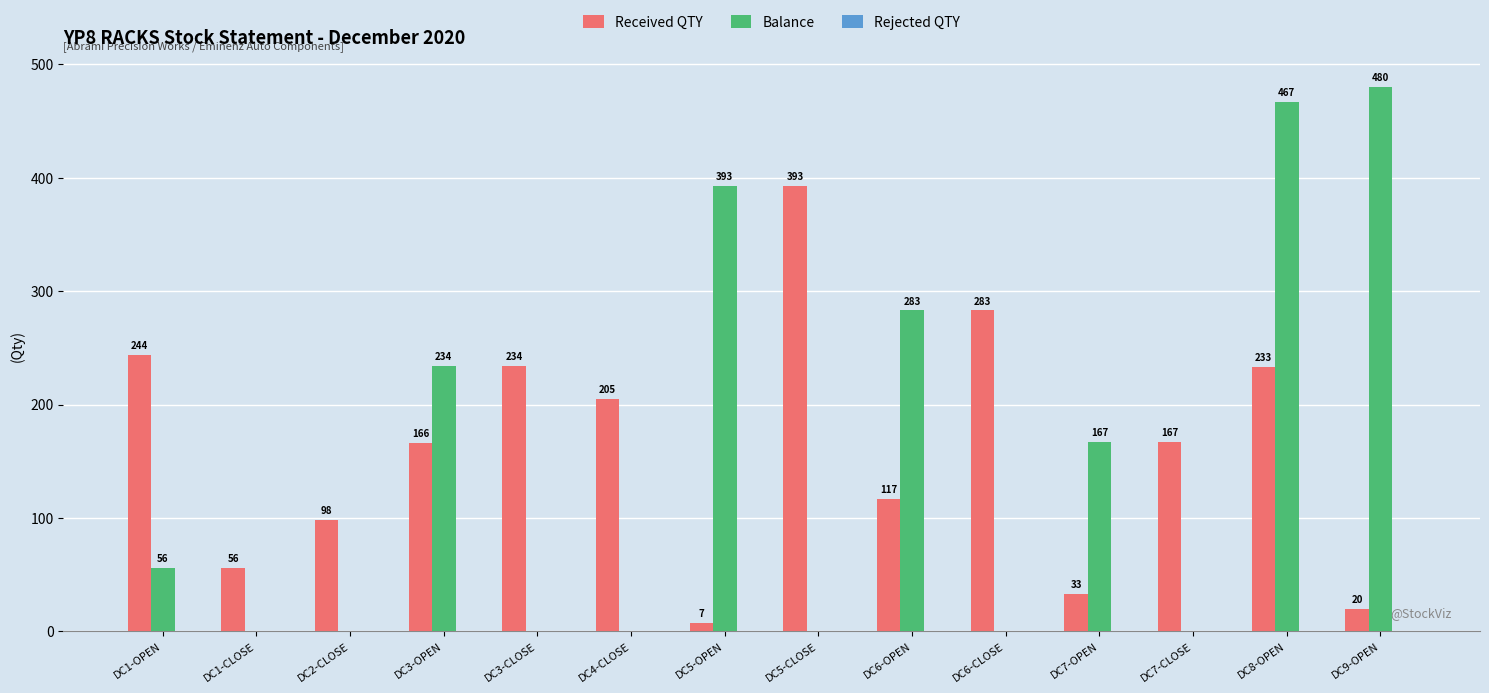

Is it true that Balance equals 189 at DC3-CLOSE?

False